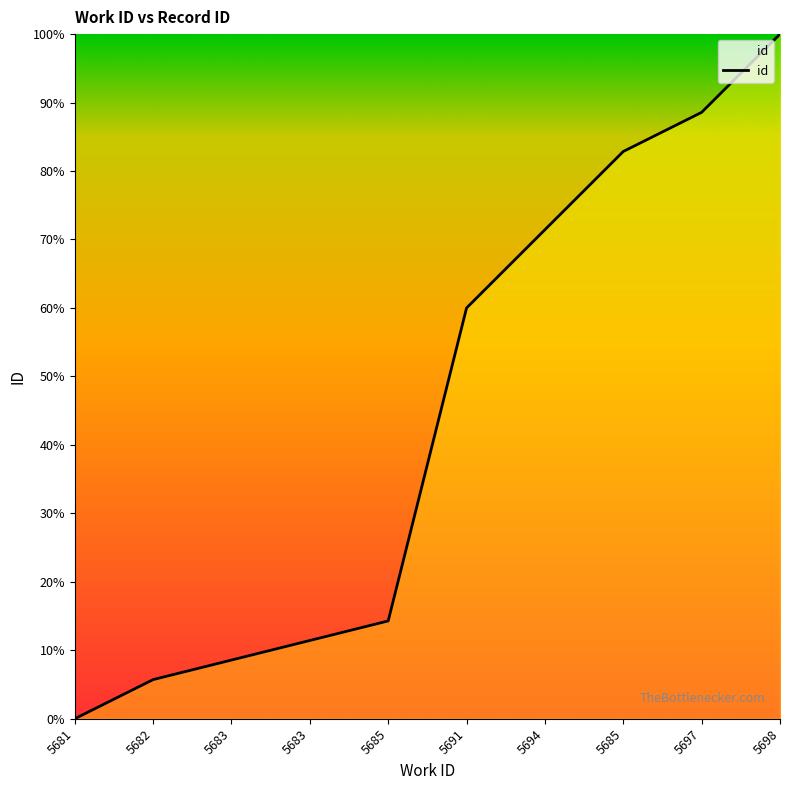

What is the average value?

44.3